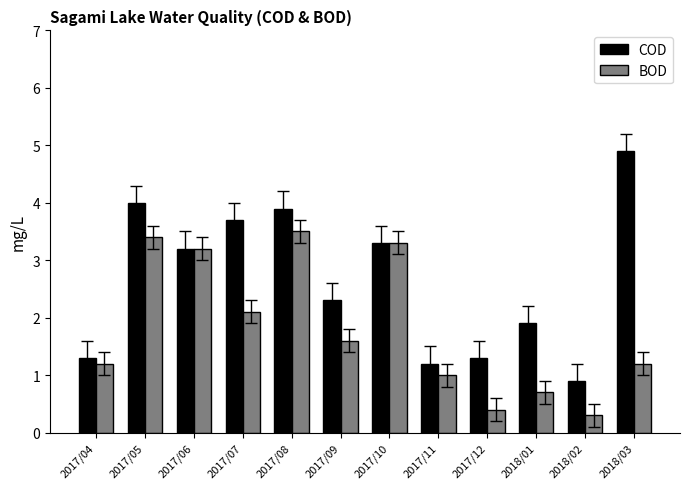

Reading left to right, what are all the values shown in this chart?

COD: 2017/04=1.3	2017/05=4.0	2017/06=3.2	2017/07=3.7	2017/08=3.9	2017/09=2.3	2017/10=3.3	2017/11=1.2	2017/12=1.3	2018/01=1.9	2018/02=0.9	2018/03=4.9
BOD: 2017/04=1.2	2017/05=3.4	2017/06=3.2	2017/07=2.1	2017/08=3.5	2017/09=1.6	2017/10=3.3	2017/11=1.0	2017/12=0.4	2018/01=0.7	2018/02=0.3	2018/03=1.2